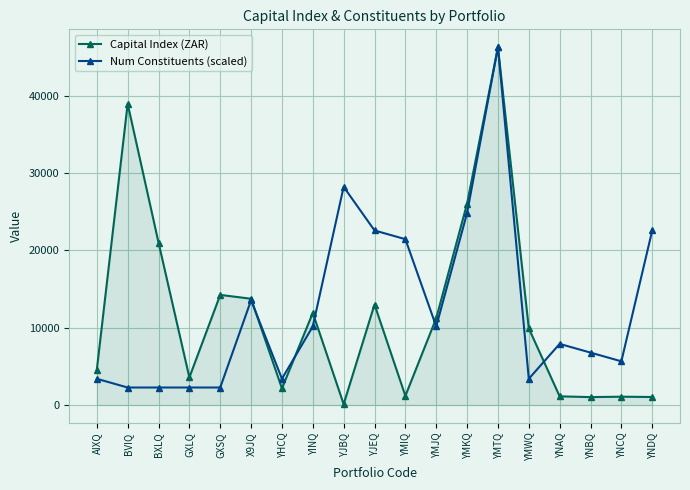

At how many categories does at least one series exceed 19091?

8